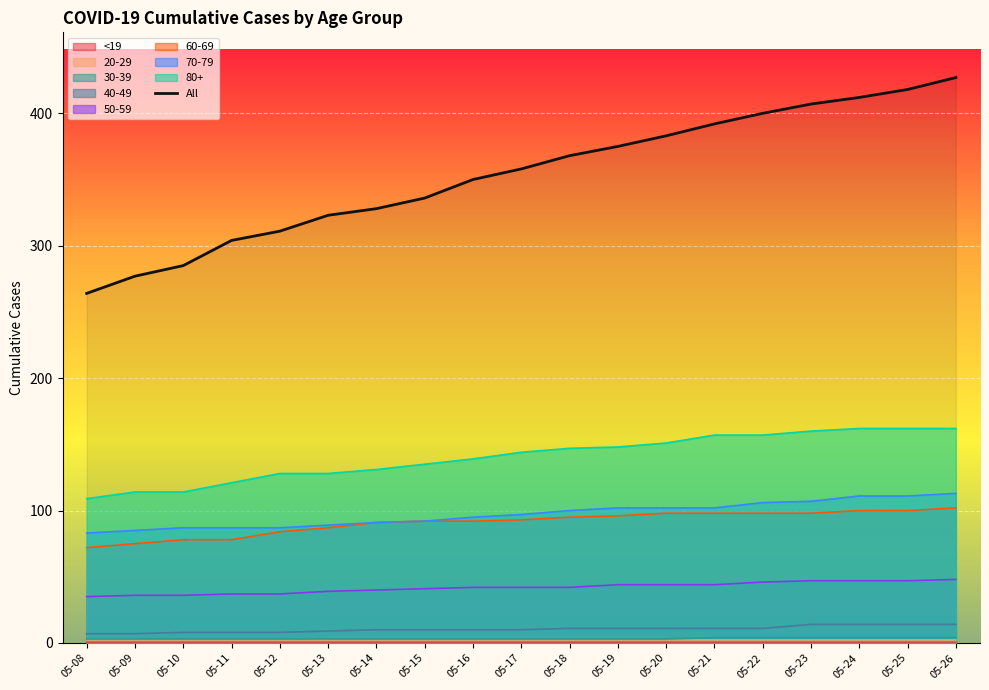

What is the approximate value at 05-12?

311